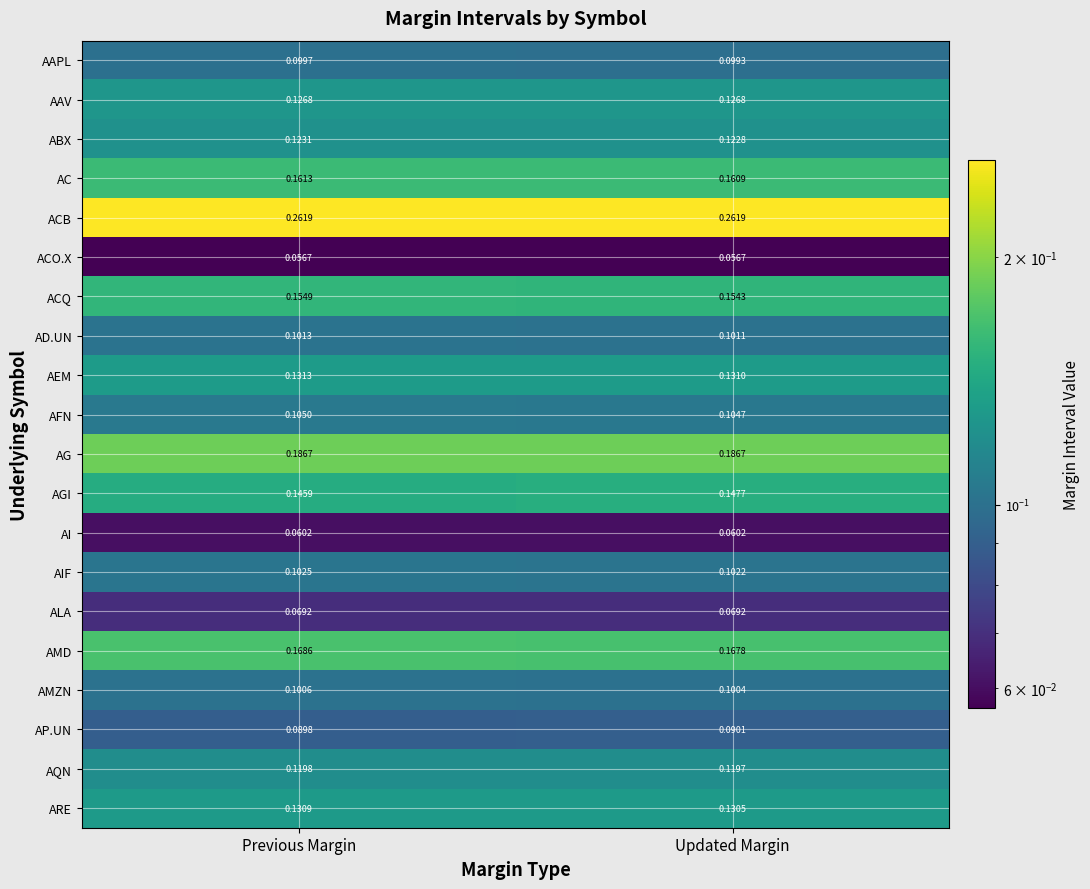

List the series in order of their peak value, lowest first.

ACO.X, AI, ALA, AP.UN, AAPL, AMZN, AD.UN, AIF, AFN, AQN, ABX, AAV, ARE, AEM, AGI, ACQ, AC, AMD, AG, ACB